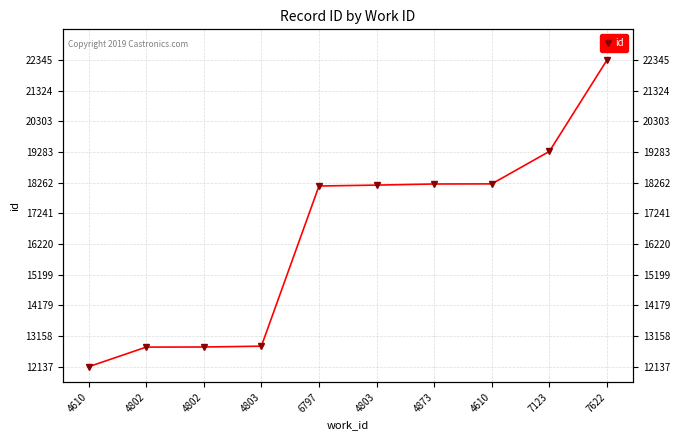

What is the approximate value at 4610, to the nearest 50?

12150